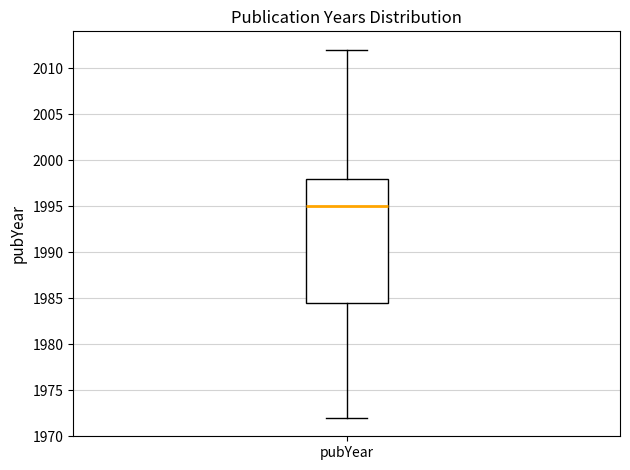

Transcribe this box plot: give where the median line is, the range the box spans, and where the two whiskers end, as read against the y-axis. The values are not printed on the chart, so give them approximately, as read against the axis.

median 1995.0, box 1984.5 to 1998.0, whiskers 1972.0 to 2012.0